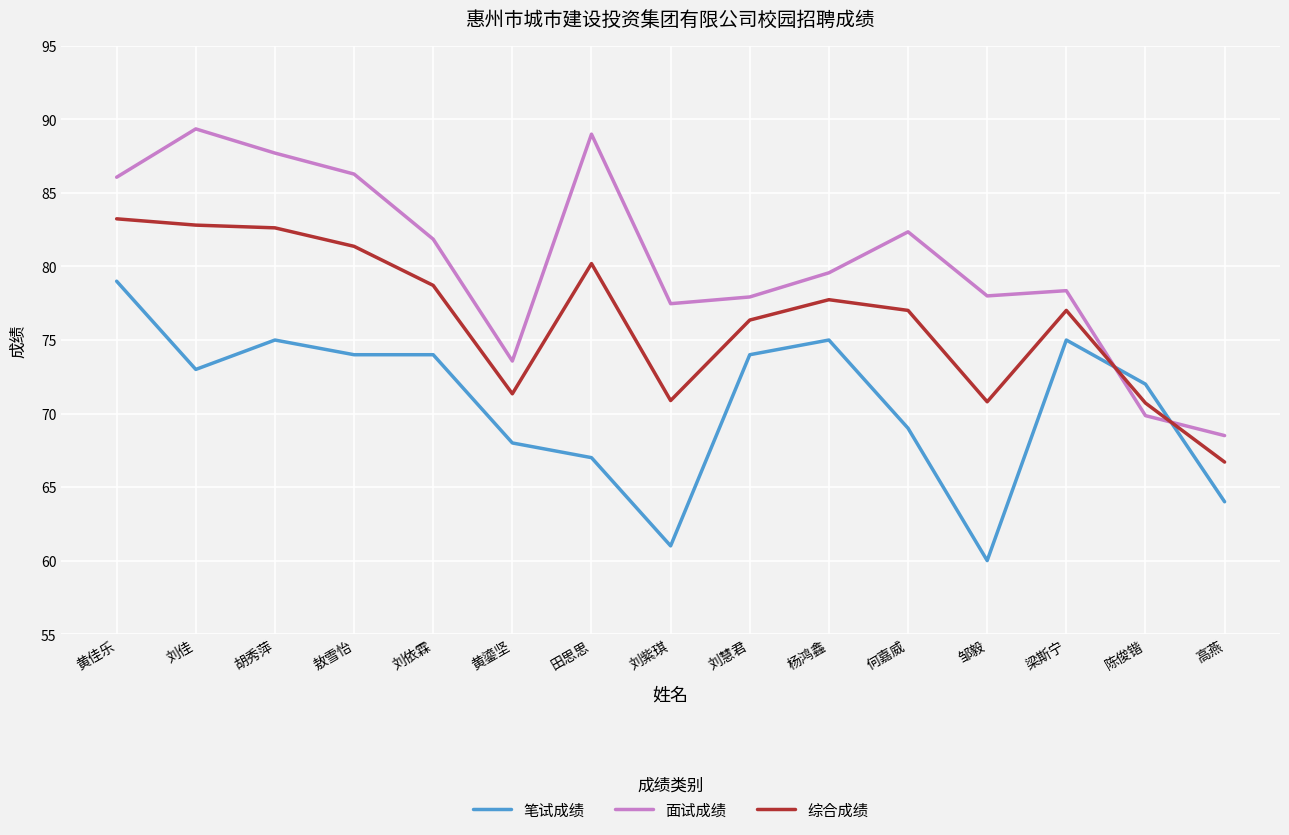

After their last crossing, which series has the higher values: 面试成绩 or 笔试成绩?

面试成绩